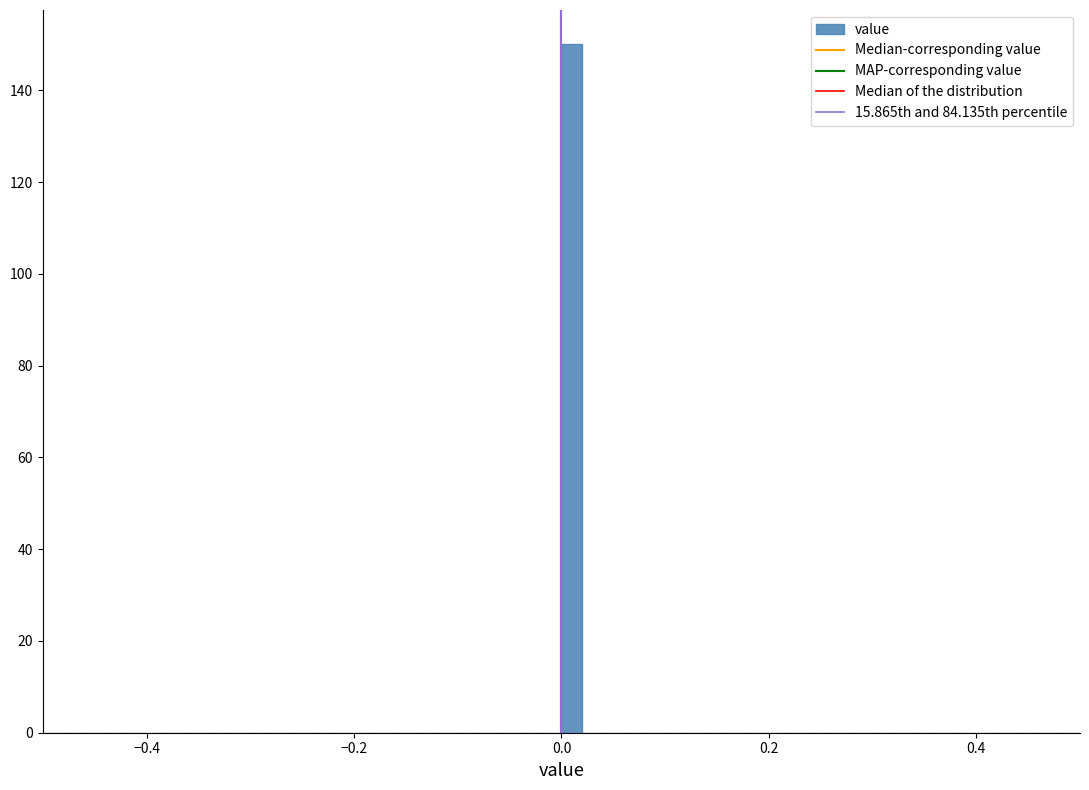

Read against the x-axis, roughly where is the centre of the tallest bar?

0.02